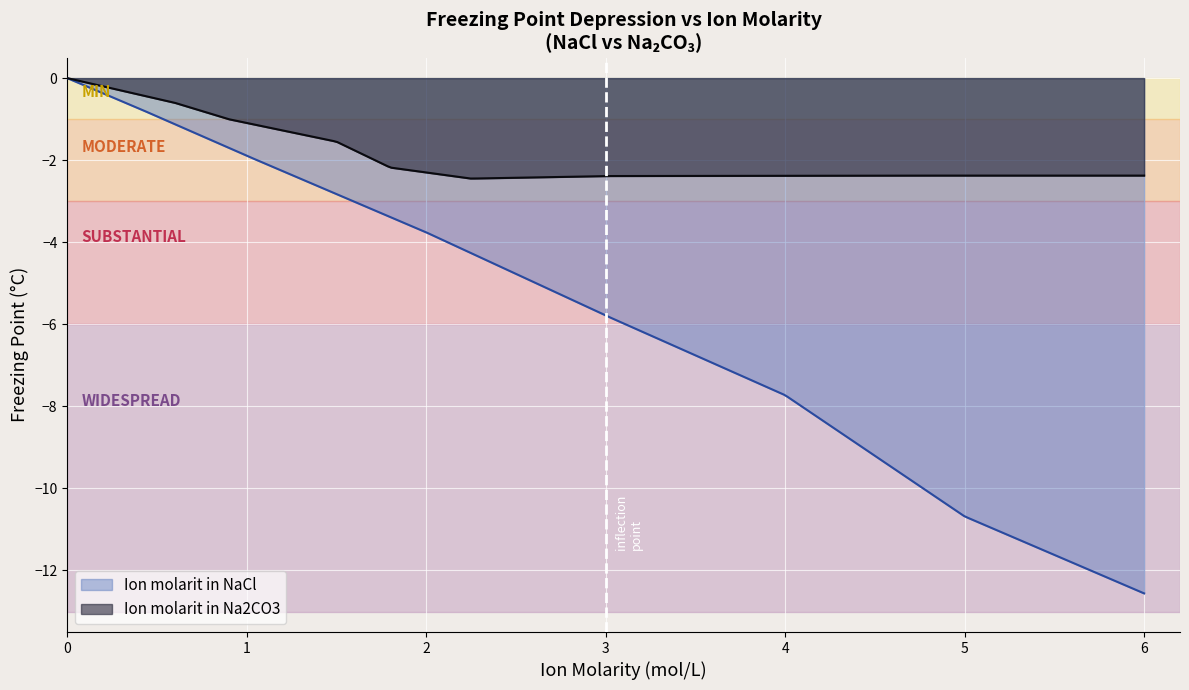

Which has a higher value, 0.4 or 4.0?

4.0